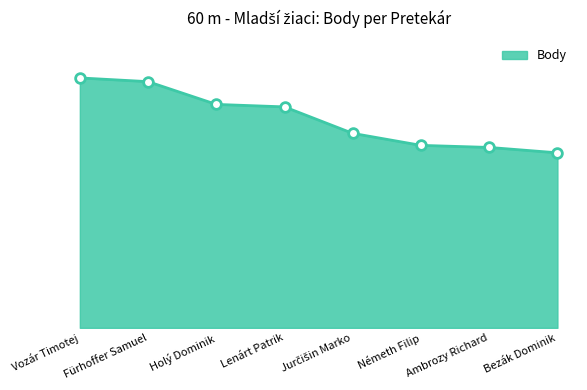

Where does the data first go above 534?

Vozár Timotej